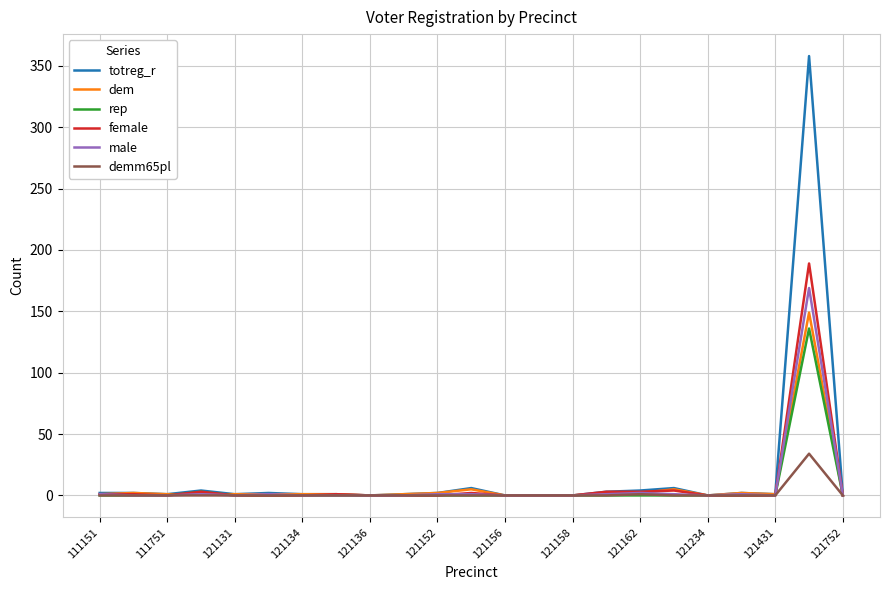

Which series has the widest spread of values?

totreg_r